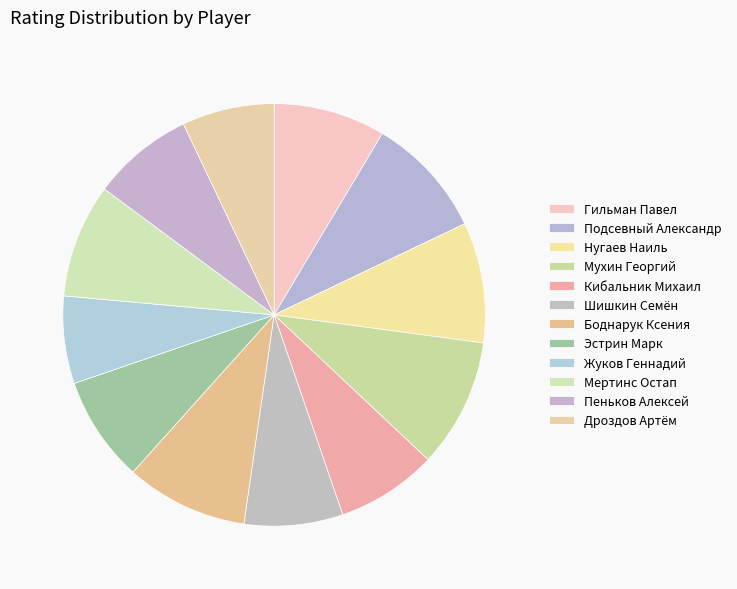

Does any single category account for the majority?

No